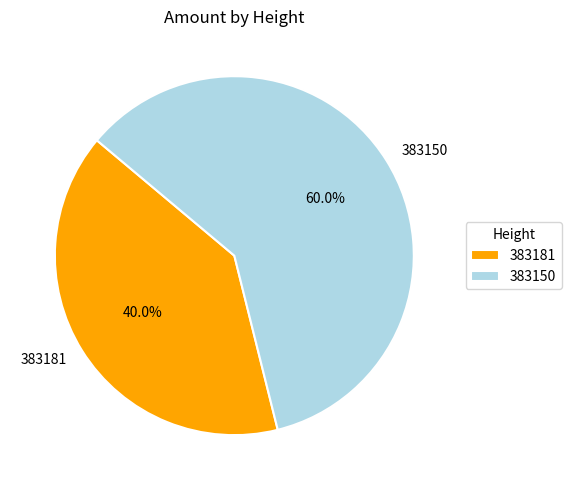

Rank the categories by value from highest to lowest.

383150, 383181